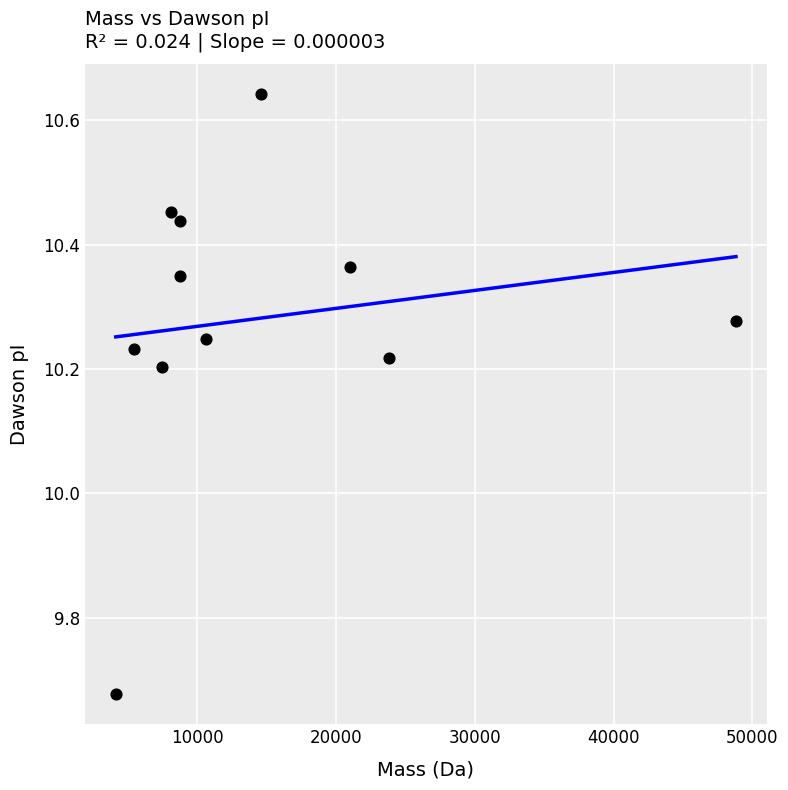

What is the range of Y values (max minus min)?

1.0